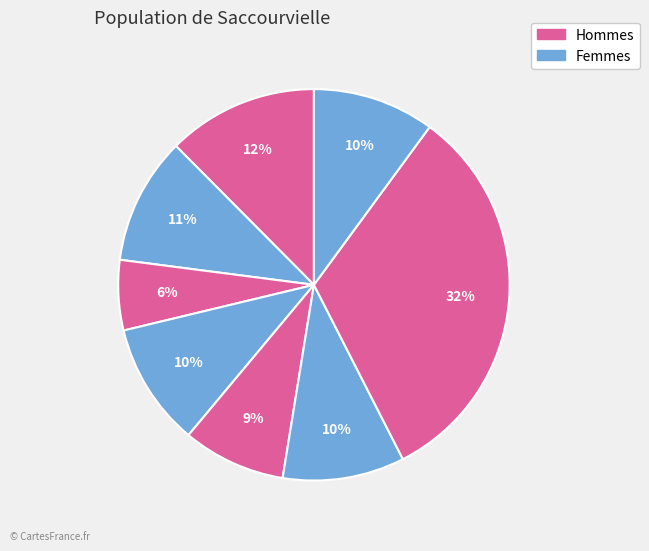

How many slices are in this pie chart?

8